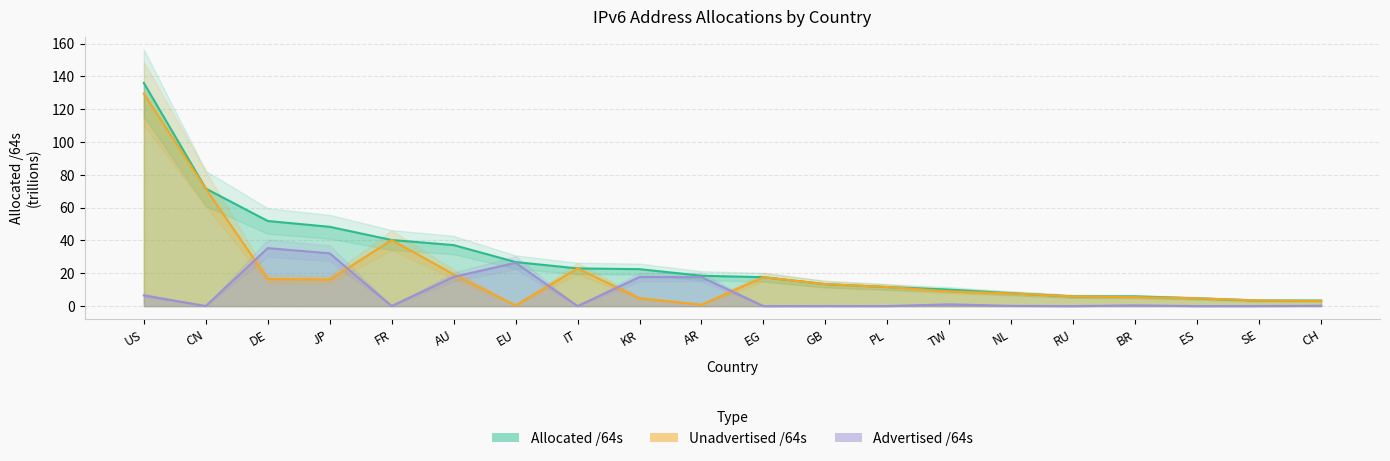

Which series has the widest spread of values?

Allocated /64s